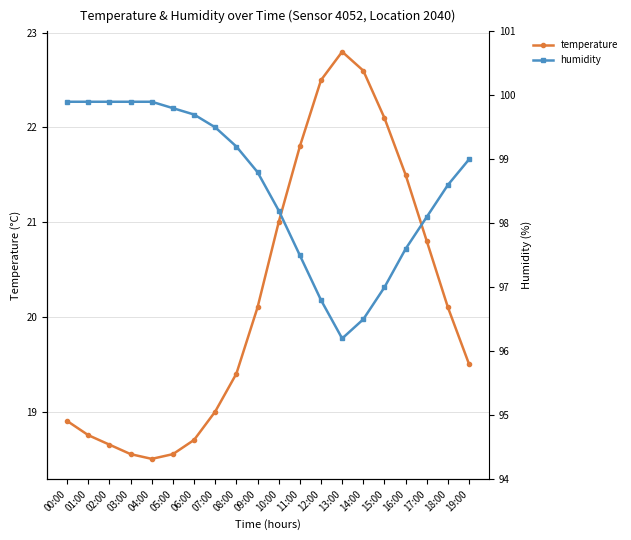

How many categories are shown in the chart?

20